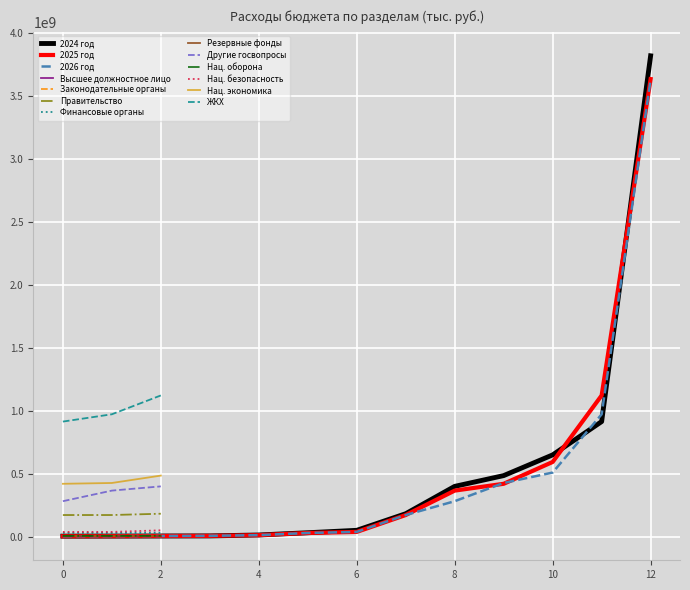

True or false: Нац. безопасность has a value of 40482700.0 at 0.

True